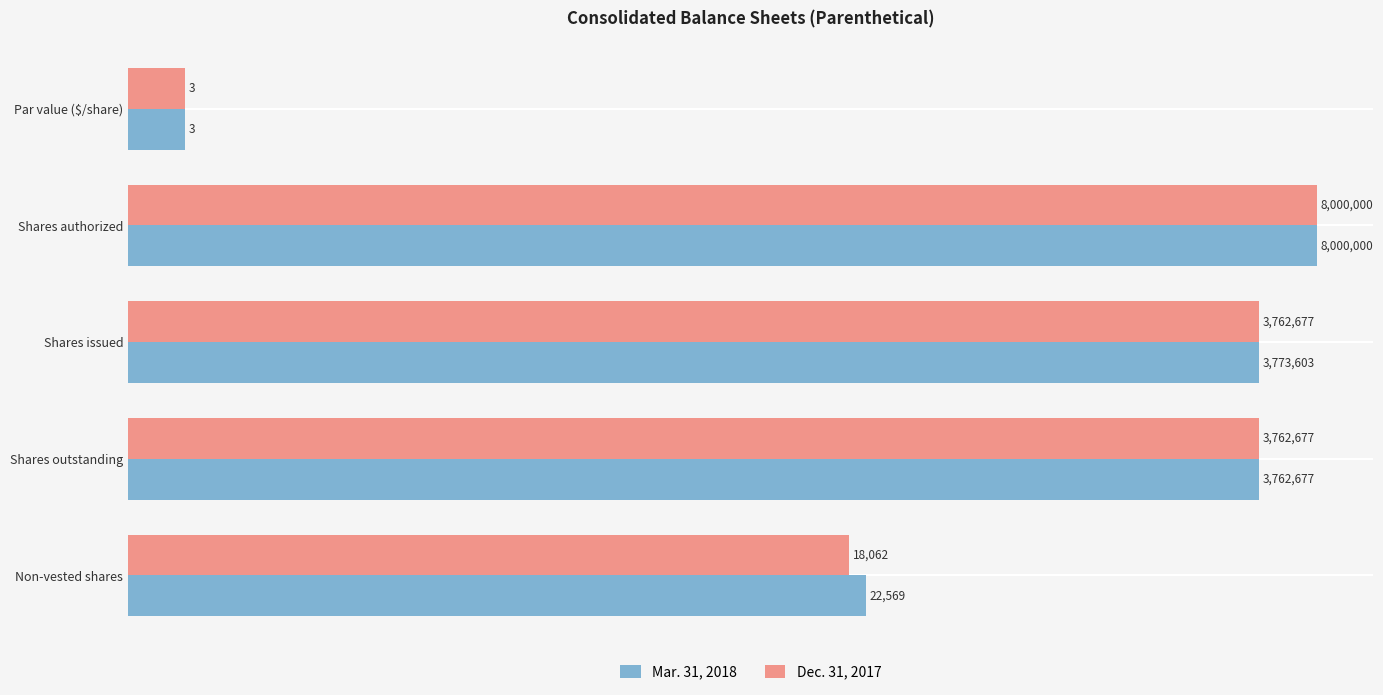

Which has a higher value, Par value ($/share) or Shares issued?

Shares issued